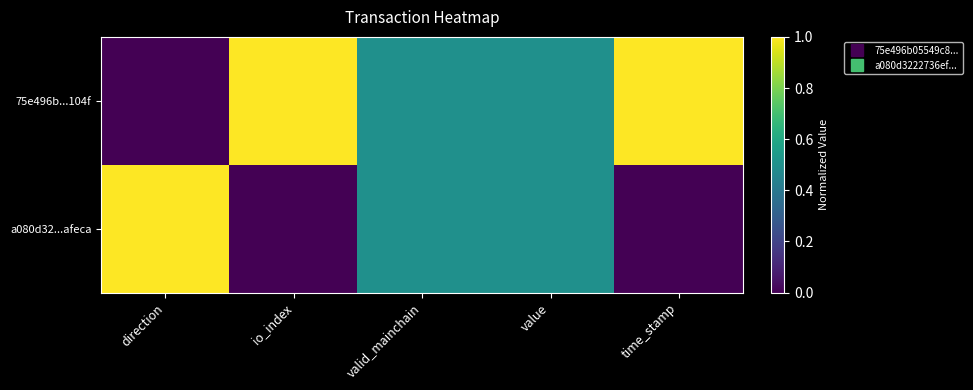

Reading right to left, transcribe all the data shown in this chart.

75e496b...104f: time_stamp=1.0	value=0.5	valid_mainchain=0.5	io_index=1.0	direction=0.0
a080d32...afeca: time_stamp=0.0	value=0.5	valid_mainchain=0.5	io_index=0.0	direction=1.0